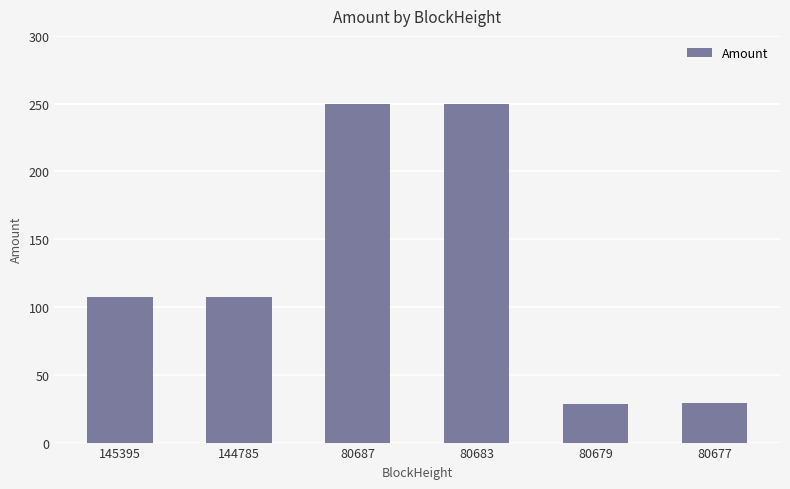

The value at 80687 is 249.5. True or false?

True